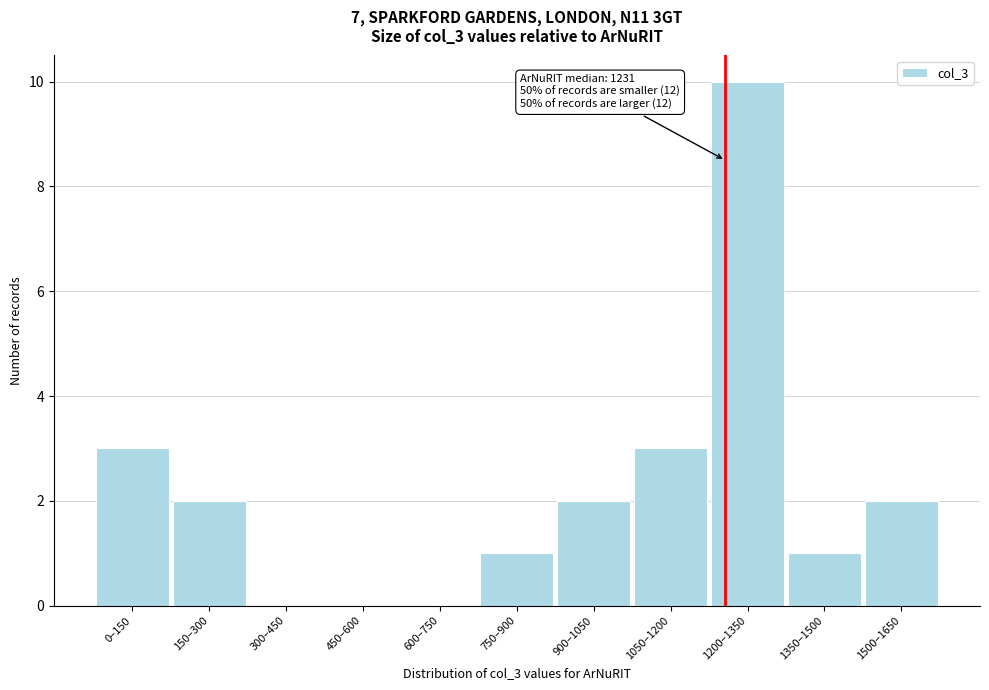

Reading left to right, extract all data points from this chart.

0–150=3	150–300=2	300–450=0	450–600=0	600–750=0	750–900=1	900–1050=2	1050–1200=3	1200–1350=10	1350–1500=1	1500–1650=2